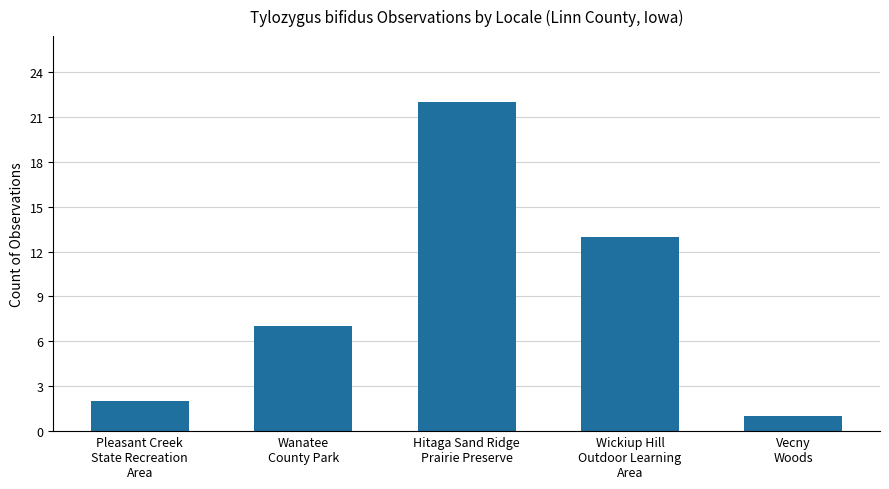

What is the difference between the maximum and minimum values?

21